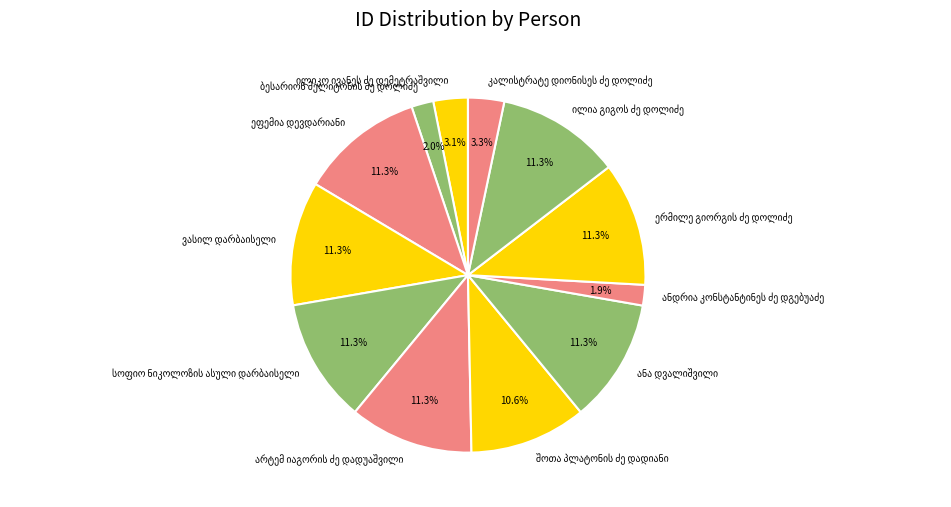

Does any single category account for the majority?

No